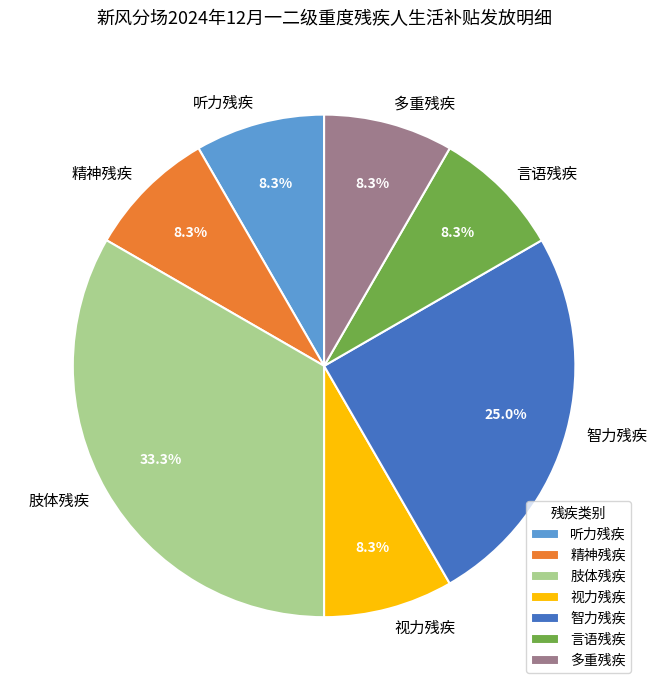

Which slice is the largest?

肢体残疾